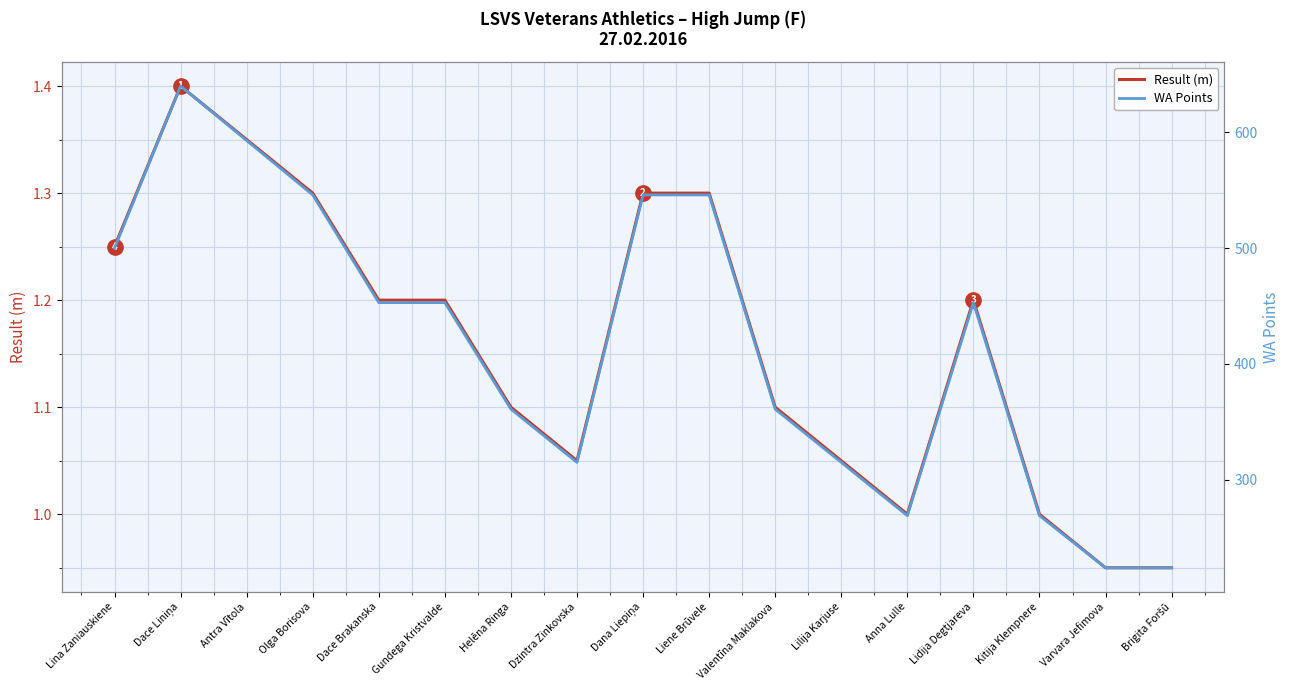

The value of Result (m) at Lilija Karjuse is 1.1. True or false?

True